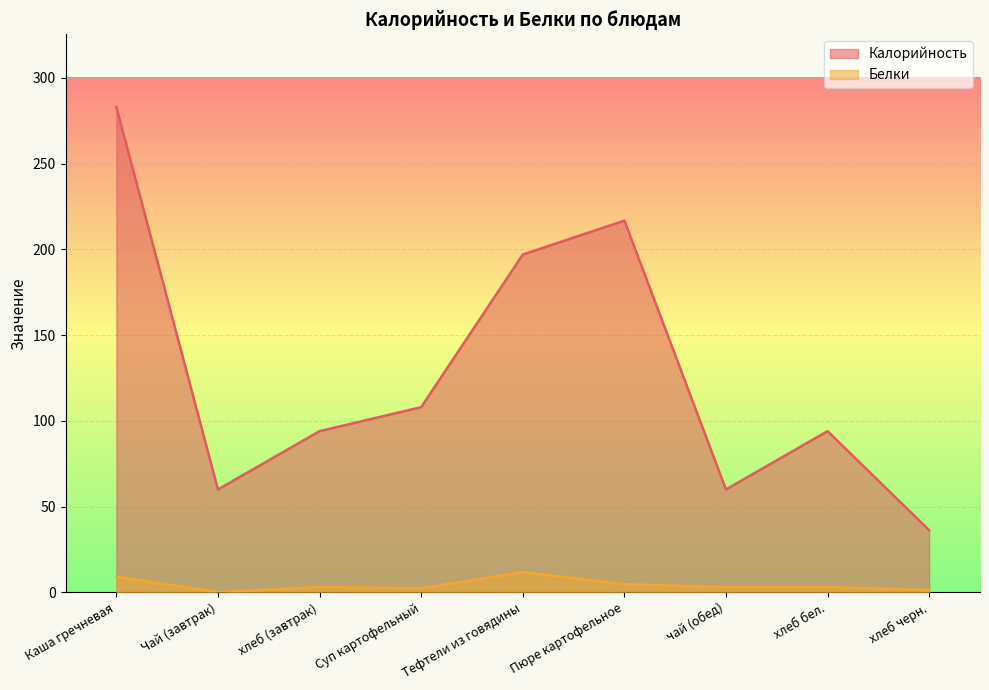

How many values in the Калорийность series are below 94?

3